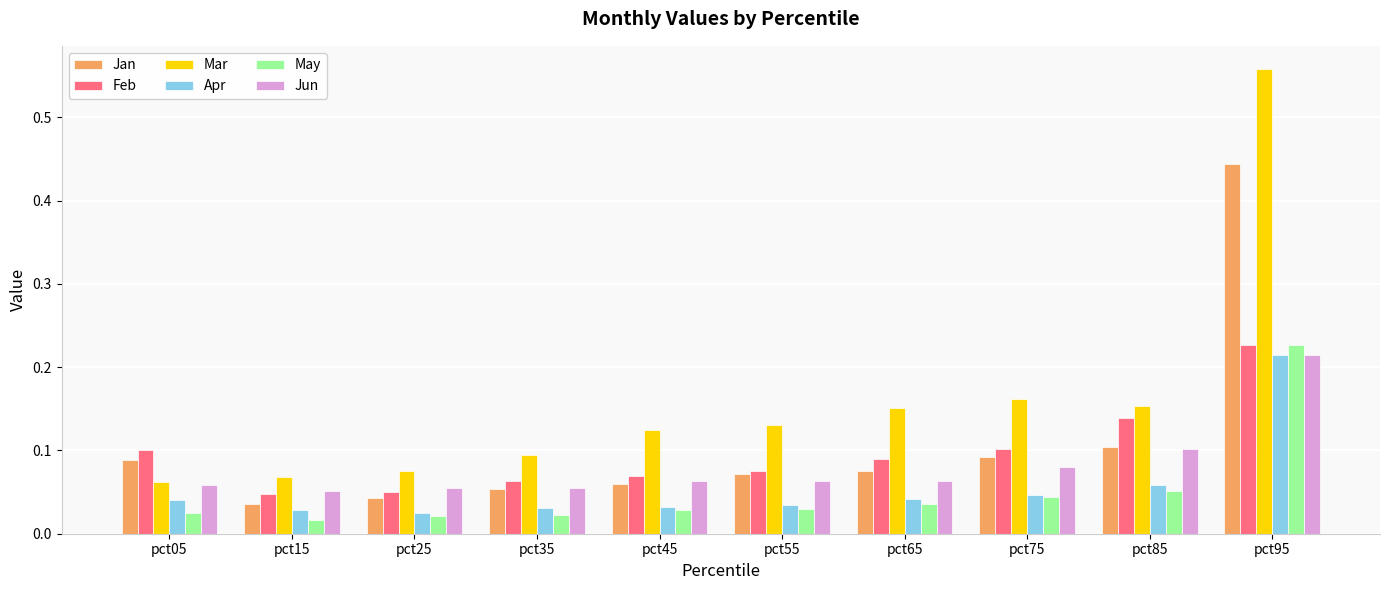

The Feb series shows 0.1 at pct65. True or false?

True